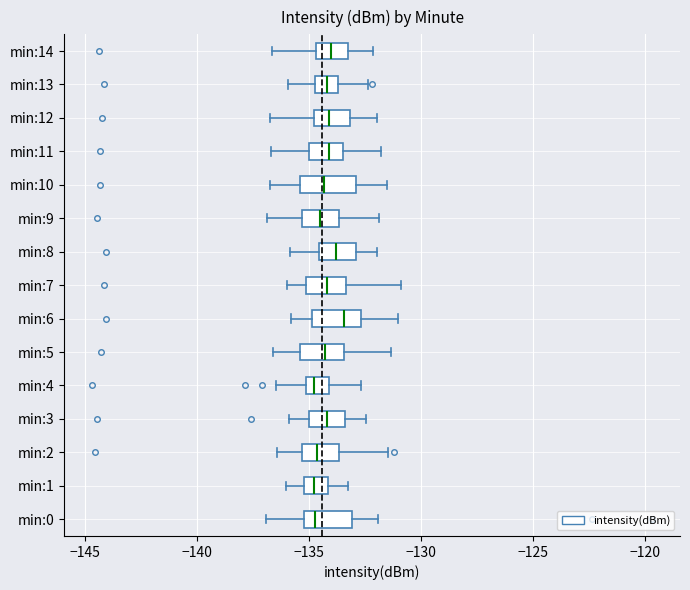

Reading bottom to top, transcribe this box plot: for each box, give where its median line is, the range the box spans, and where its two whiskers end, as read against the x-axis. The values are not printed on the chart, so give them approximately, as read against the axis.

min:0: median -134.5, box -135.0 to -133.0, whiskers -137.0 to -132.0
min:1: median -135.0 (inside the box), box -135.0 to -134.0, whiskers -136.0 to -133.0
min:2: median -134.5, box -135.5 to -133.5, whiskers -136.5 to -131.5
min:3: median -134.0, box -135.0 to -133.5, whiskers -136.0 to -132.5
min:4: median -135.0 (inside the box), box -135.0 to -134.0, whiskers -136.5 to -132.5
min:5: median -134.5, box -135.5 to -133.5, whiskers -136.5 to -131.5
min:6: median -133.5, box -135.0 to -132.5, whiskers -136.0 to -131.0
min:7: median -134.0, box -135.0 to -133.5, whiskers -136.0 to -131.0
min:8: median -134.0, box -134.5 to -133.0, whiskers -136.0 to -132.0
min:9: median -134.5, box -135.5 to -133.5, whiskers -137.0 to -132.0
min:10: median -134.5, box -135.5 to -133.0, whiskers -136.5 to -131.5
min:11: median -134.0, box -135.0 to -133.5, whiskers -136.5 to -132.0
min:12: median -134.0, box -135.0 to -133.0, whiskers -137.0 to -132.0
min:13: median -134.0, box -134.5 to -133.5, whiskers -136.0 to -132.5
min:14: median -134.0, box -134.5 to -133.5, whiskers -136.5 to -132.0